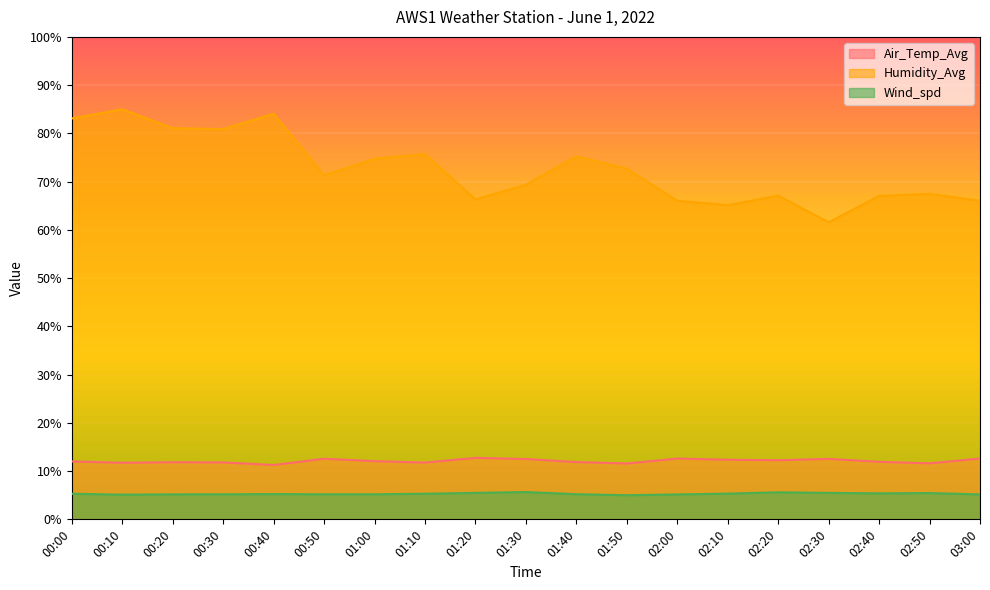

What is the sum of all Humidity_Avg values?

1379.9